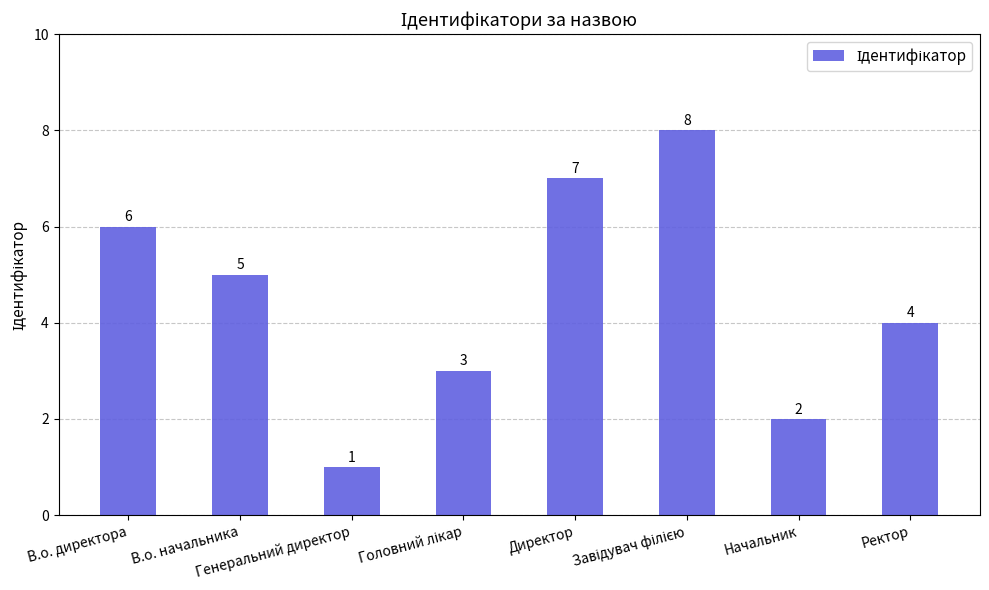

At which category does the chart reach its minimum across all series?

Генеральний директор